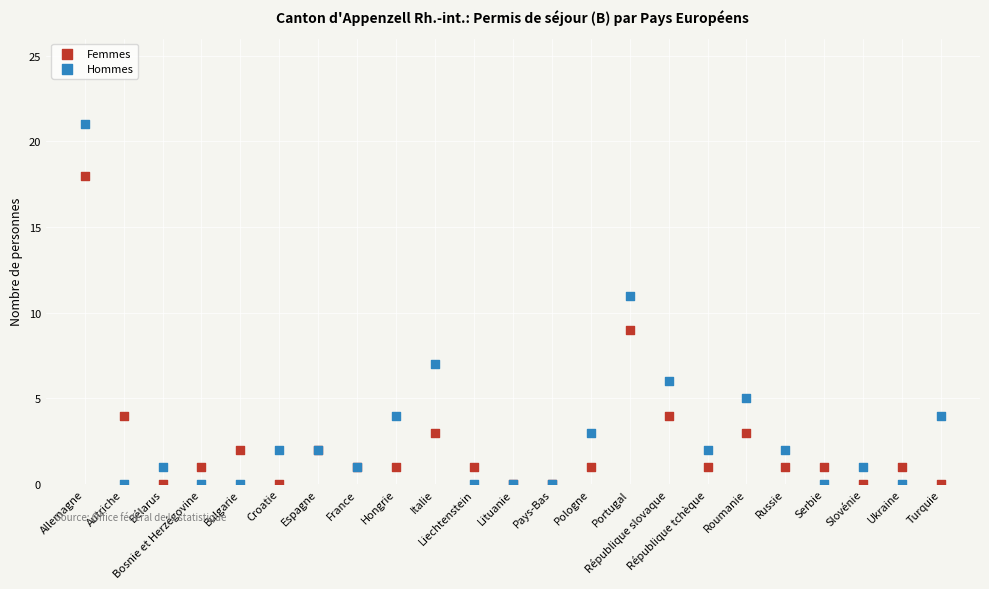

Which series has the widest spread of Y values?

Hommes